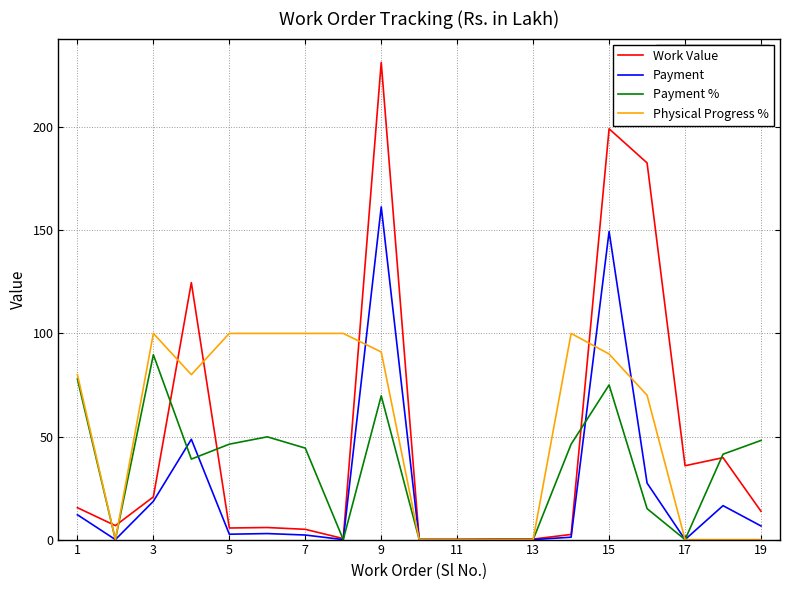

List the series in order of their peak value, highest first.

Work Value, Payment, Physical Progress %, Payment %